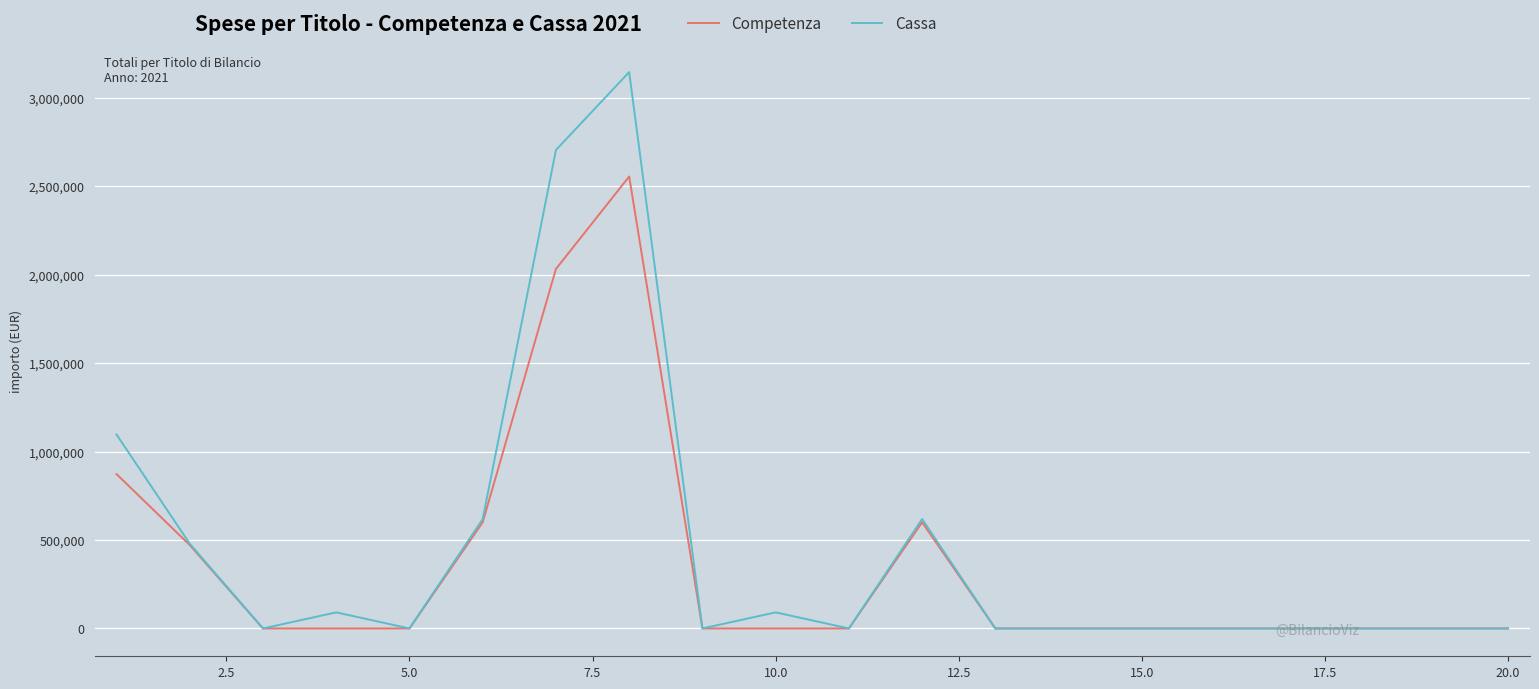

Count the number of categories in the chart.

20